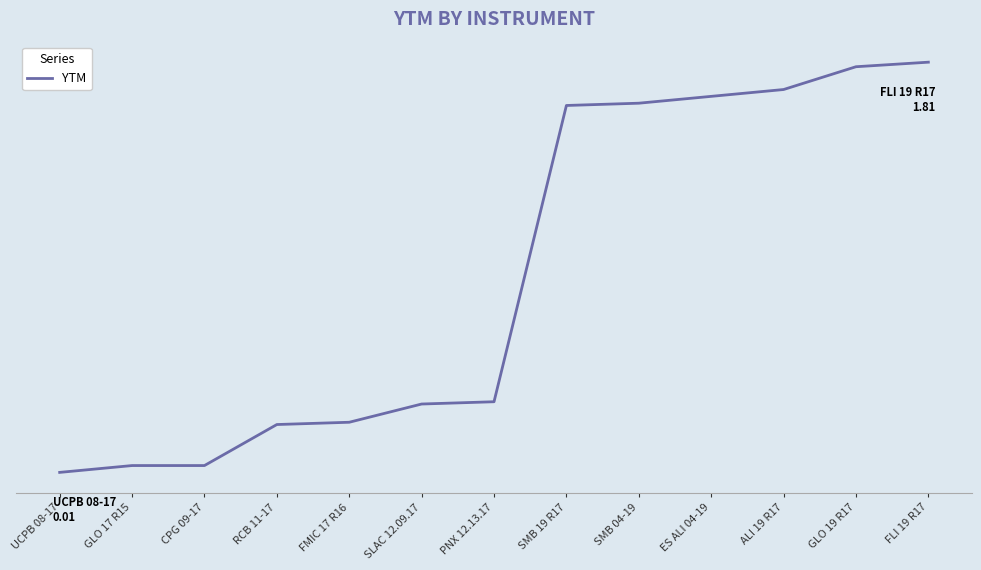

What is the label of the 1st point from the left?

UCPB 08-17